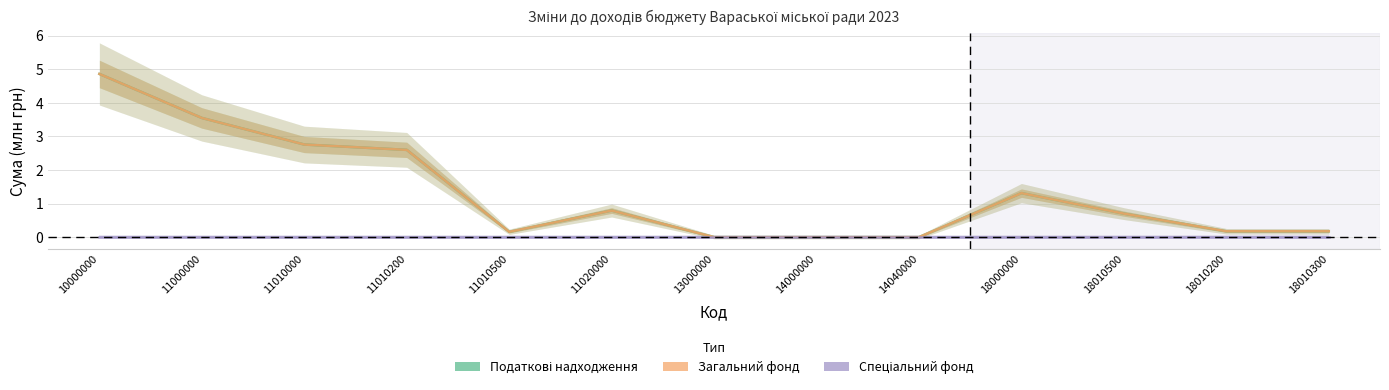

True or false: Загальний фонд has more than 1 interior local peaks.

True